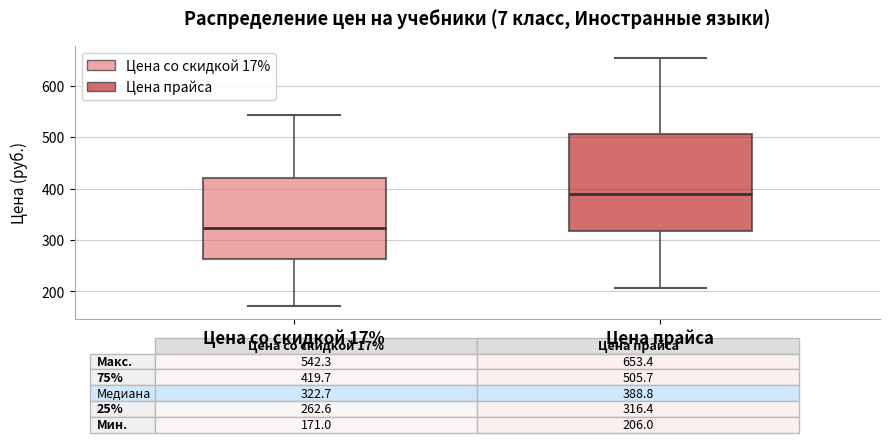

Comparing the boxes themselves (not the whiskers), which one is the tallest?

Цена прайса